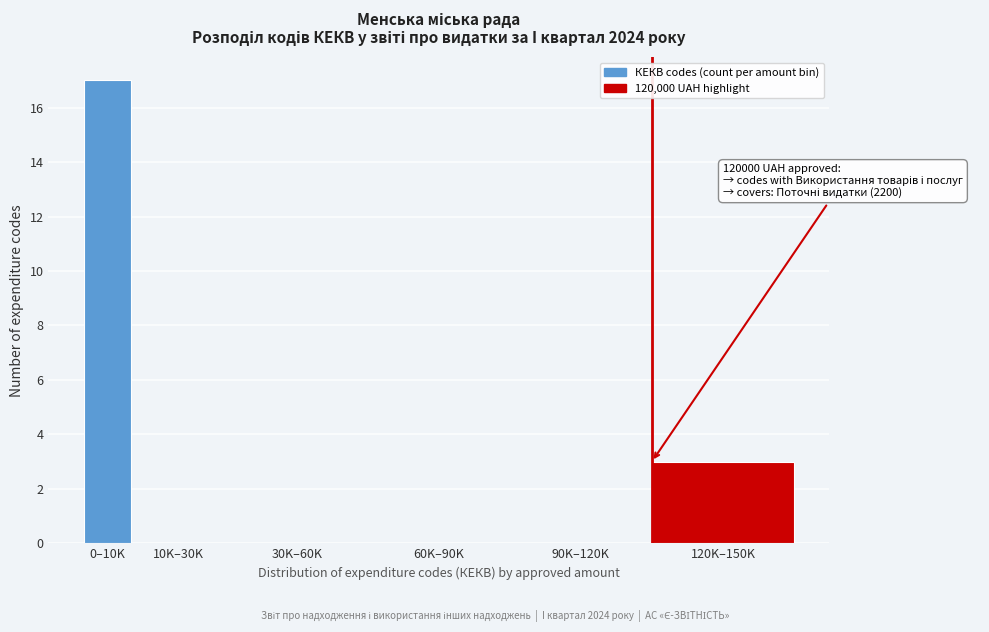

Reading left to right, transcribe all the data shown in this chart.

0–10K=17	10K–30K=0	30K–60K=0	60K–90K=0	90K–120K=0	120K–150K=3